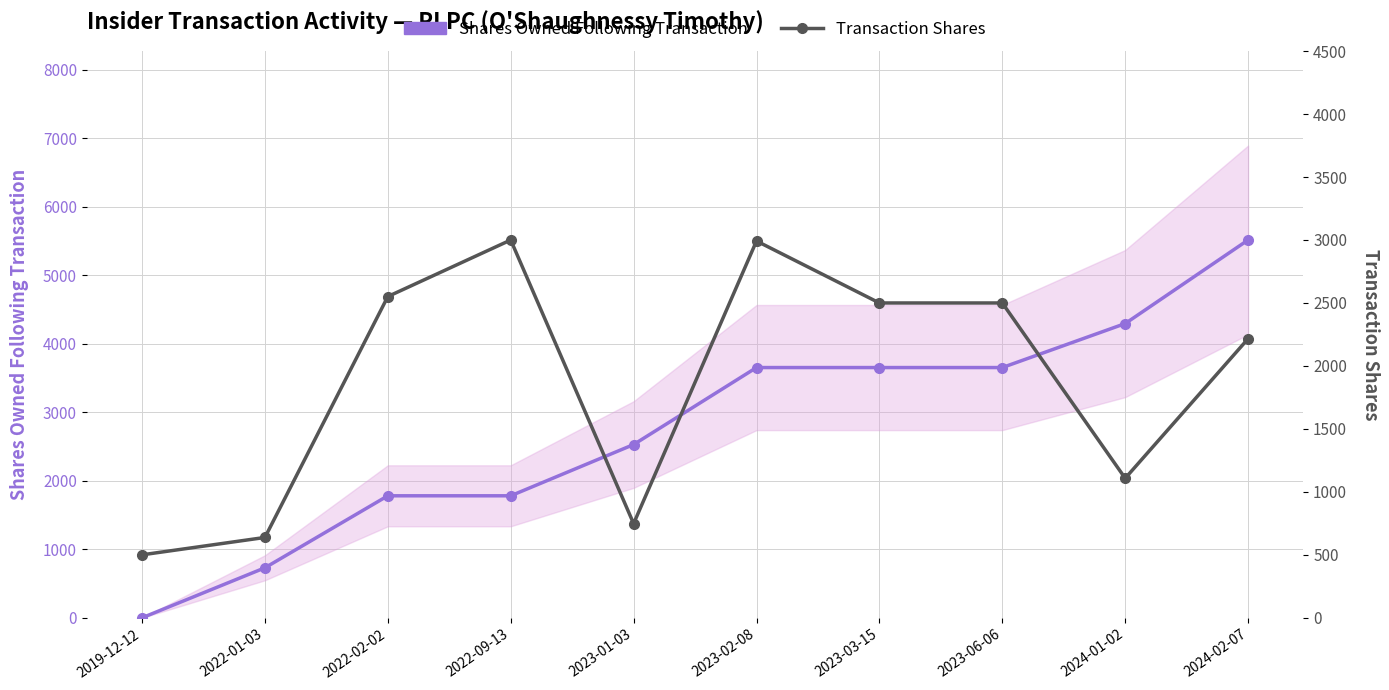

Reading left to right, what are all the values shown in this chart?

Shares Owned Following Transaction: 2019-12-12=0	2022-01-03=730	2022-02-02=1781	2022-09-13=1781	2023-01-03=2529	2023-02-08=3653	2023-03-15=3653	2023-06-06=3653	2024-01-02=4295	2024-02-07=5515
Transaction Shares: 2019-12-12=500	2022-01-03=638	2022-02-02=2551	2022-09-13=3000	2023-01-03=748	2023-02-08=2992	2023-03-15=2500	2023-06-06=2500	2024-01-02=1108	2024-02-07=2216